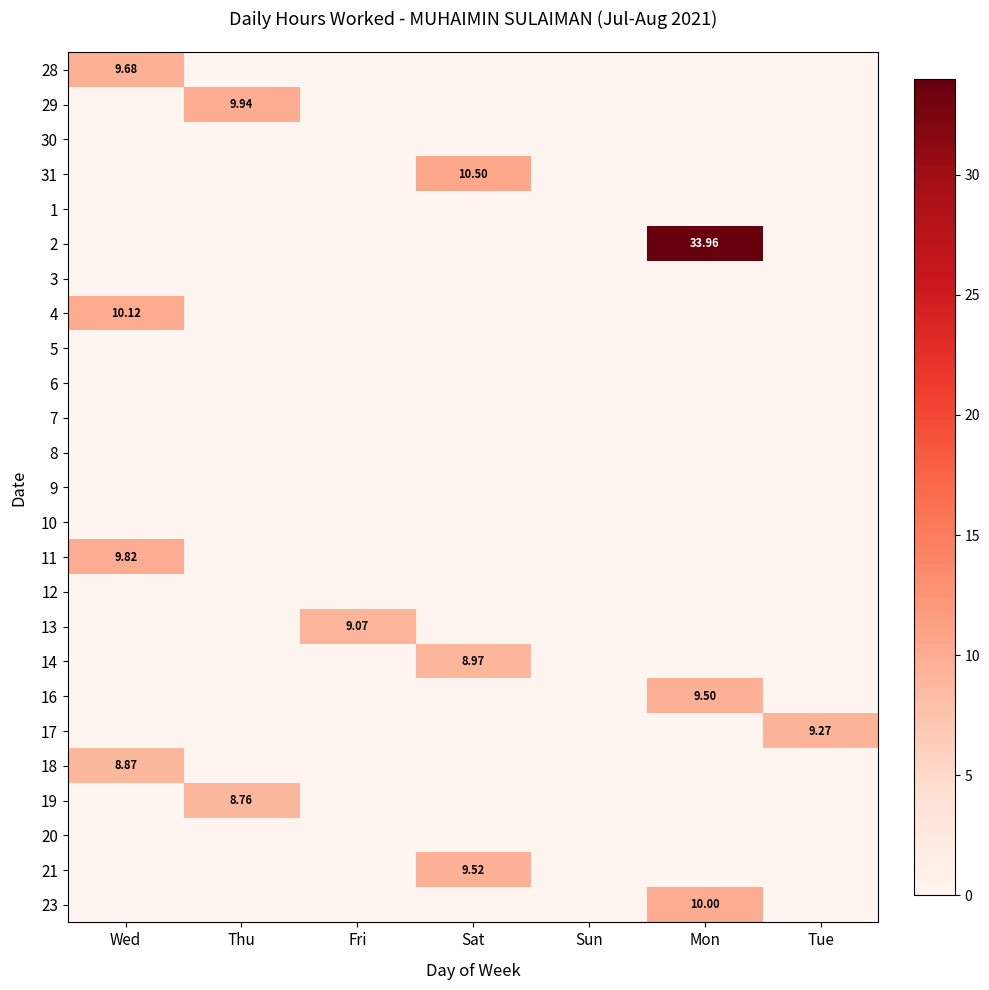

At which label is 18 closest to 4?

Thu